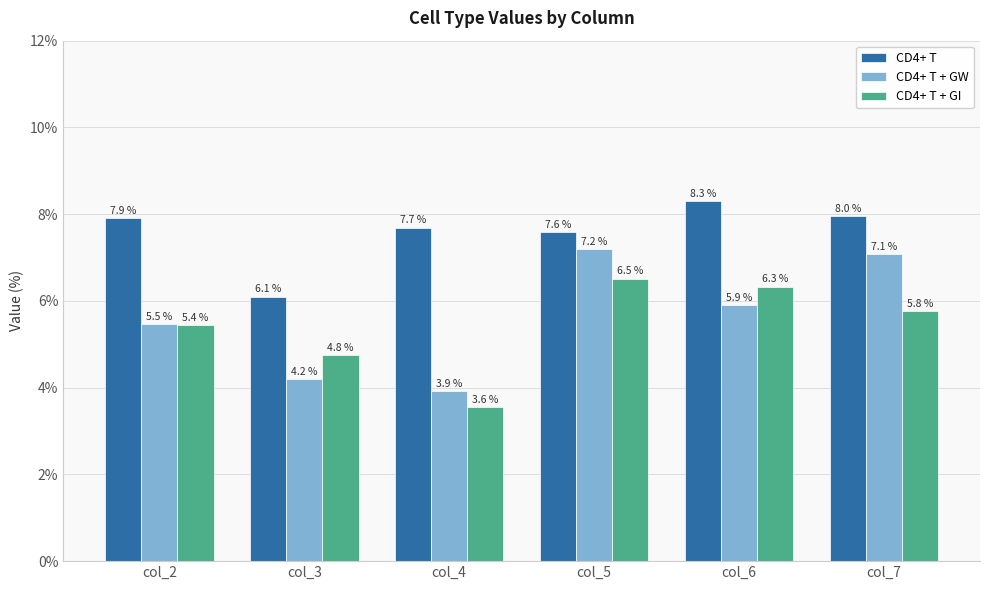

Does the chart contain any negative values?

No